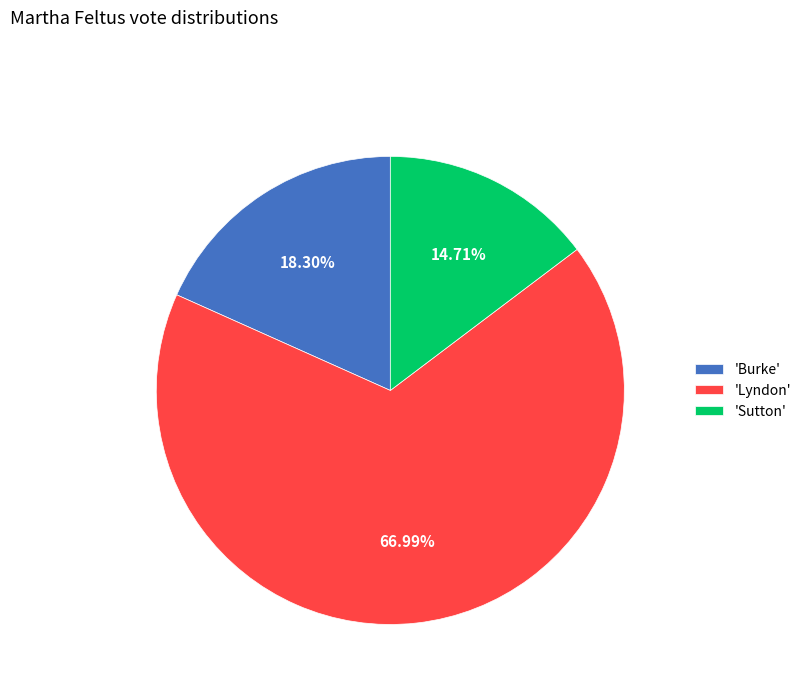

Between 'Burke' and 'Lyndon', which is larger?

'Lyndon'